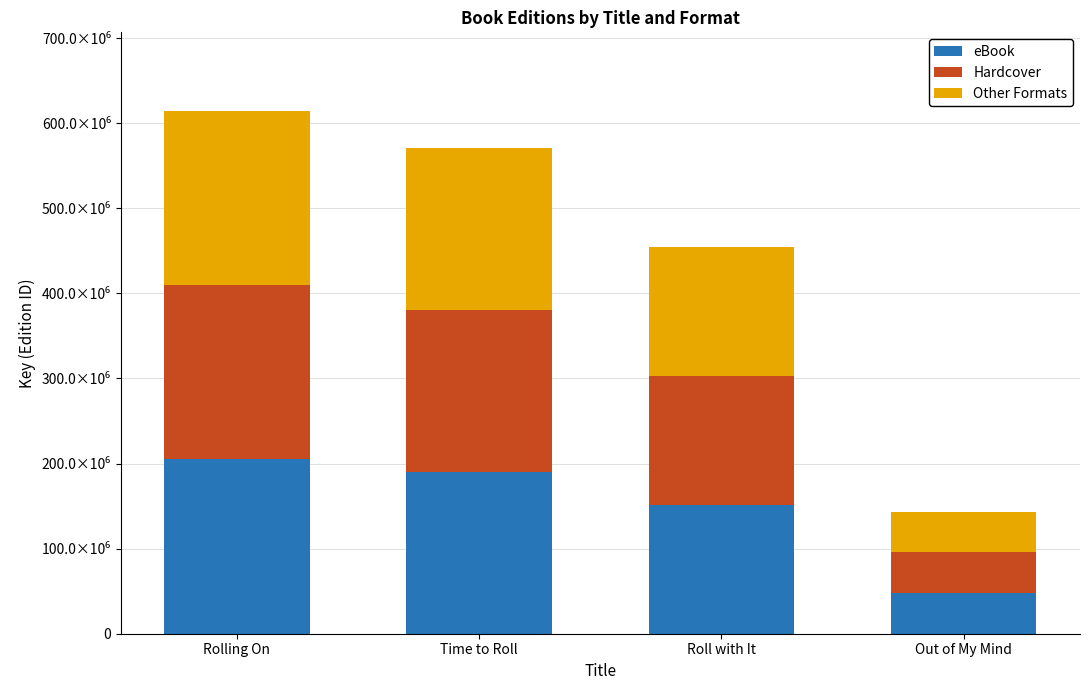

What are all the series names shown in the legend?

eBook, Hardcover, Other Formats